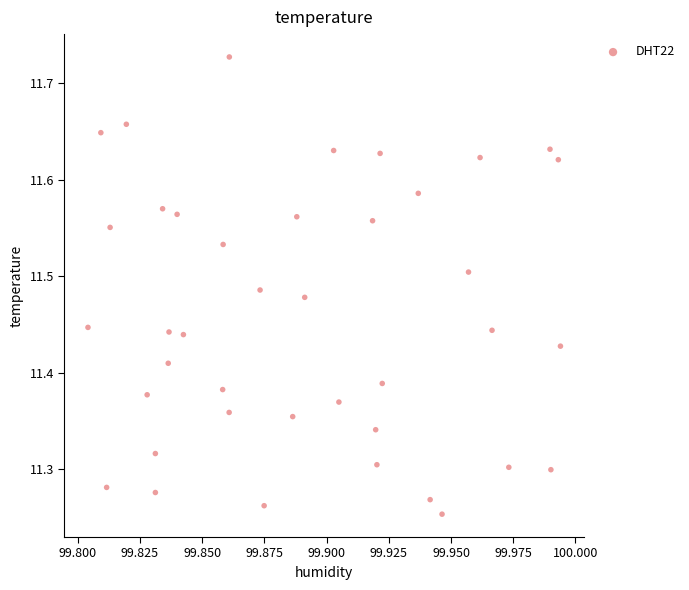

How many data points are displayed?

40